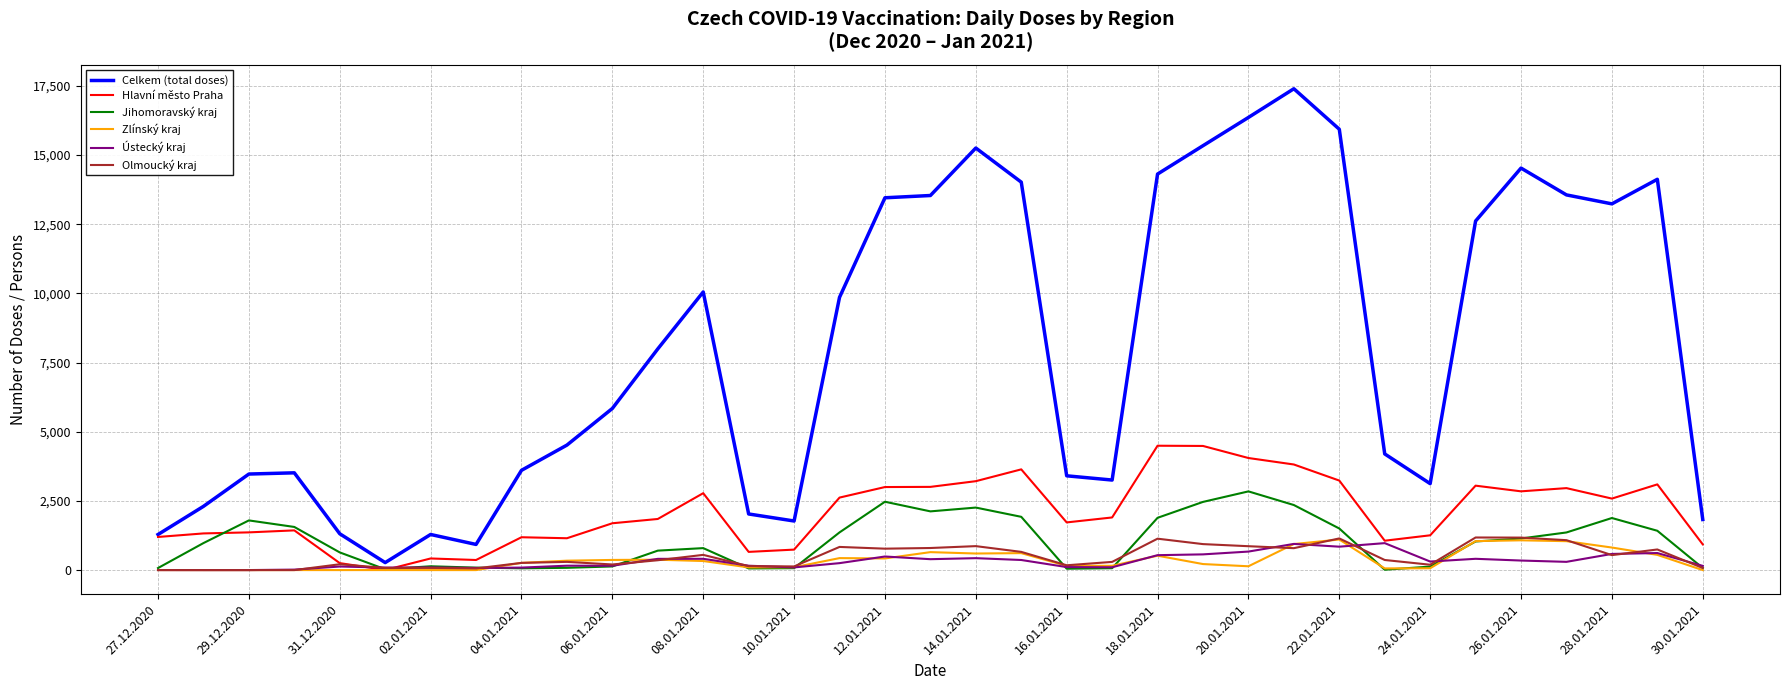

Which series has the widest spread of values?

Celkem (total doses)